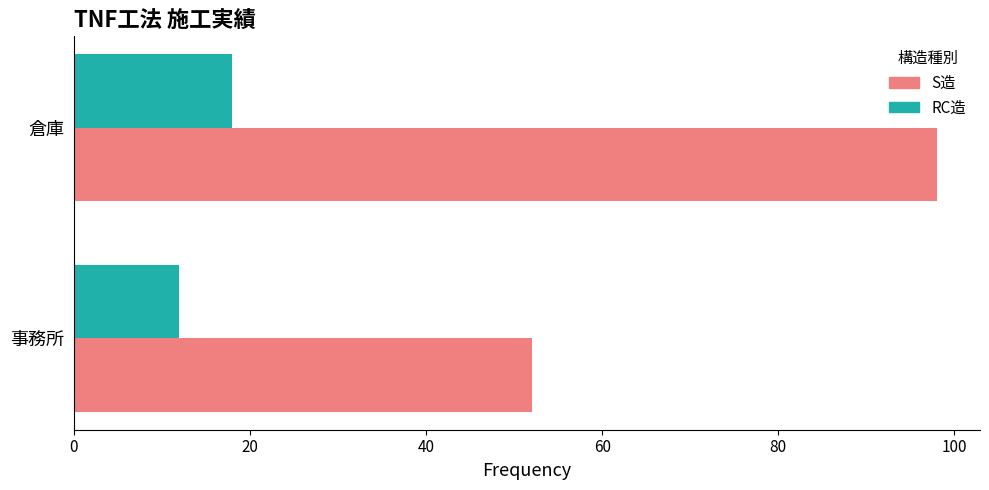

List the labels in order of RC造 value, largest first.

倉庫, 事務所